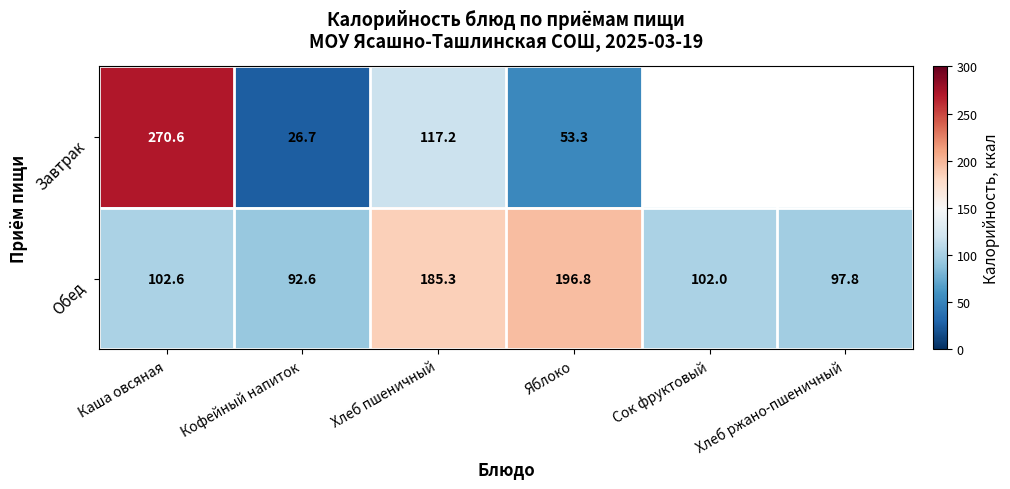

Rank the series at Каша овсяная from lowest to highest value.

Обед, Завтрак